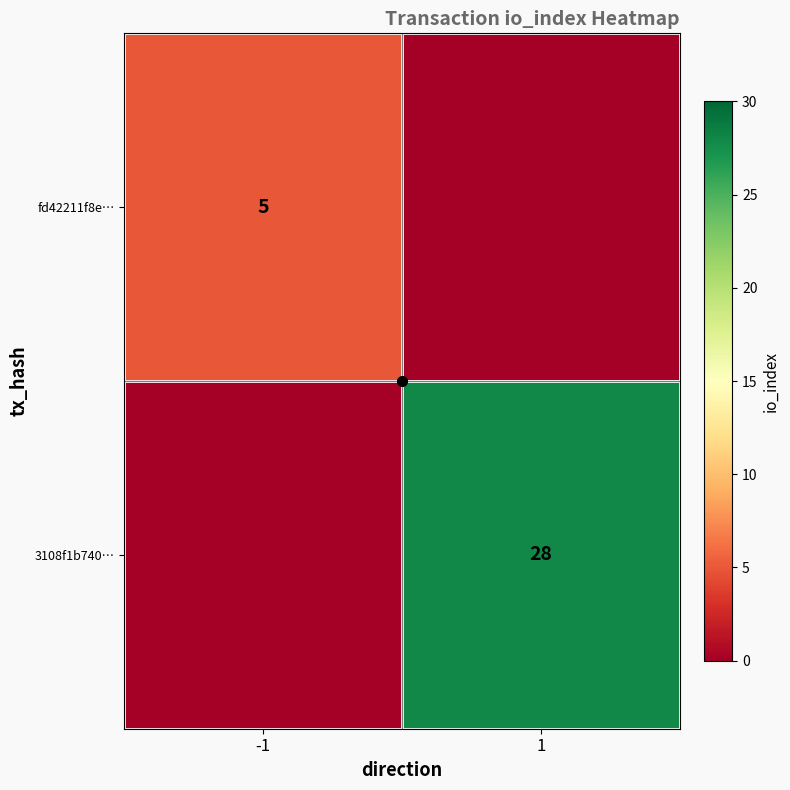

Rank the series at -1 from lowest to highest value.

3108f1b740…, fd42211f8e…